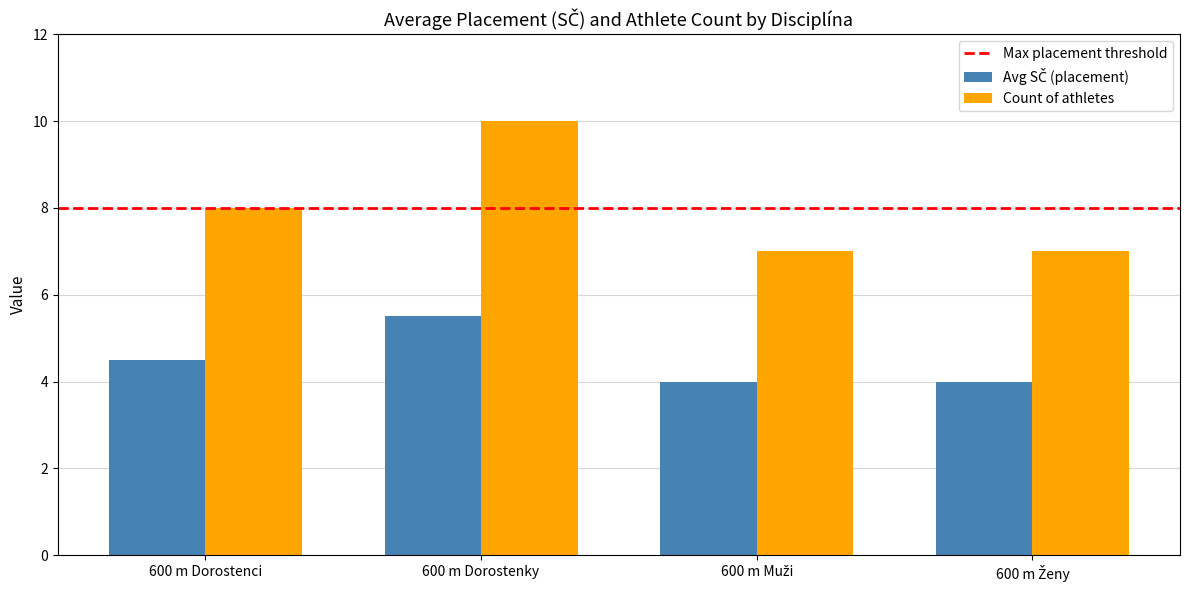

What is the greatest value displayed?

10.0